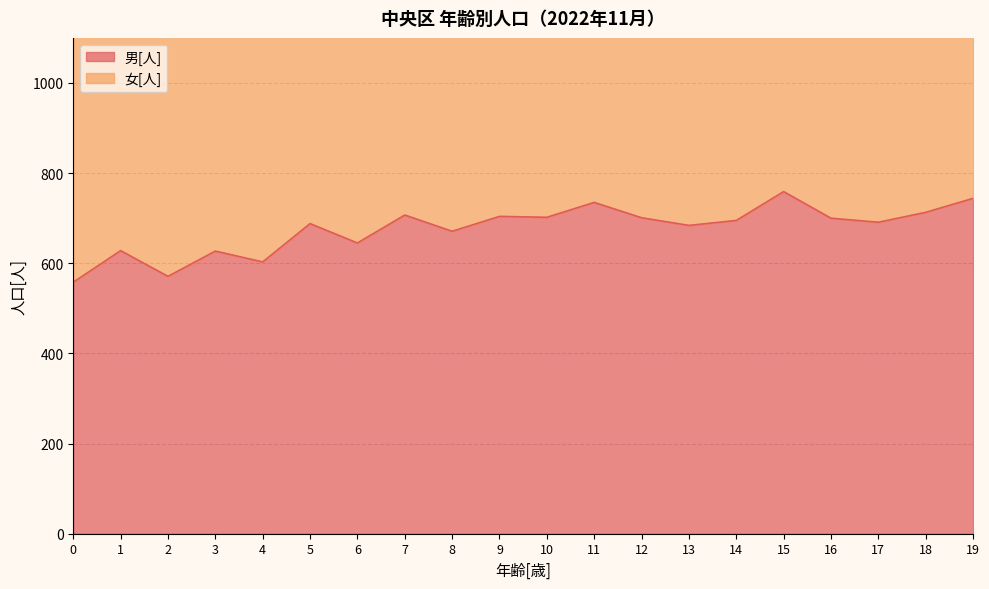

How many points are lower than both their immediate neighbors (excluding endpoints)?

7